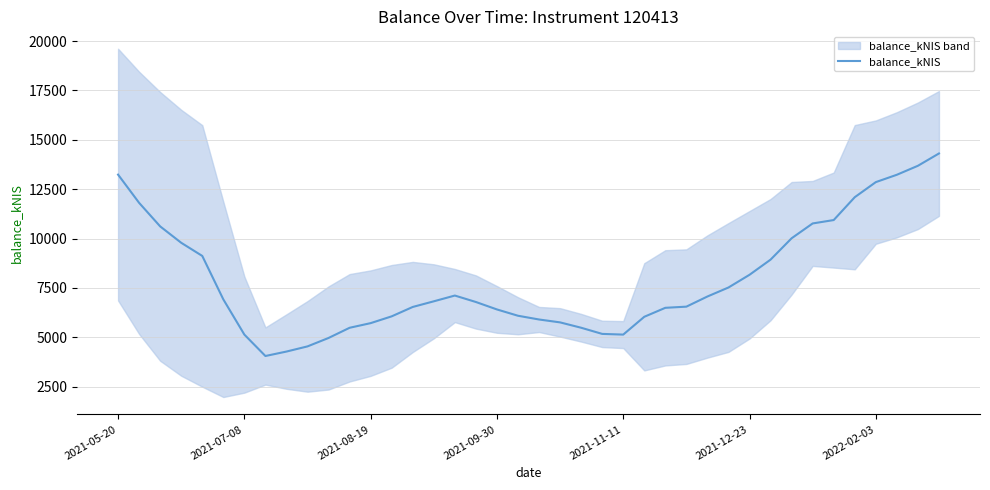

Does the chart have visible grid lines?

Yes